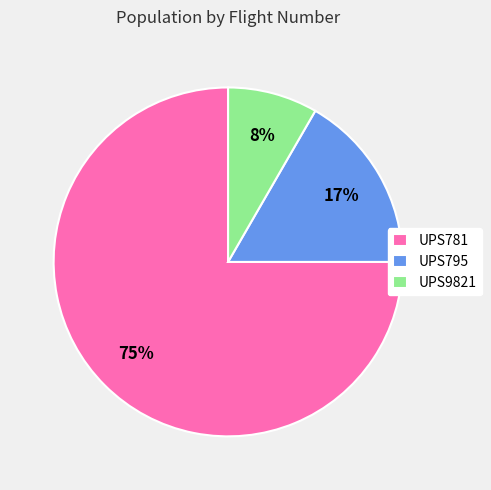

Is there a majority slice in this chart?

Yes